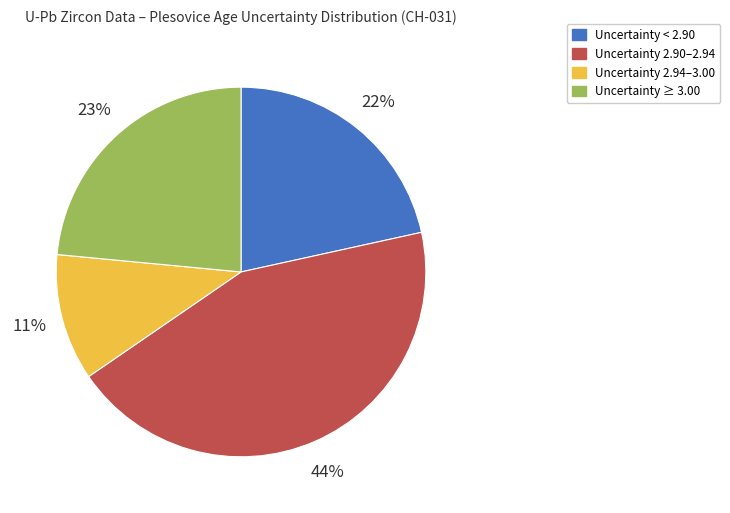

To the nearest percent, what is the difference between the Uncertainty ≥ 3.00 and Uncertainty 2.94–3.00 slice percentages?

12%